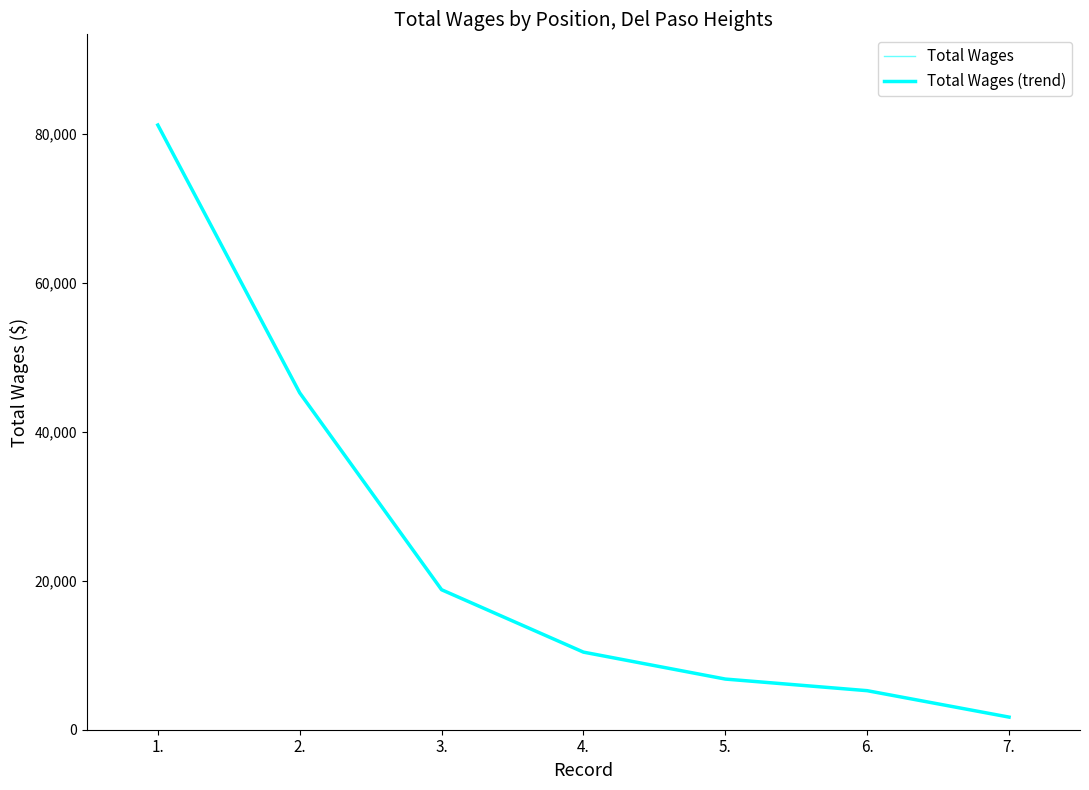

What is the value of the Total Wages point at the 5th from the left?

6805